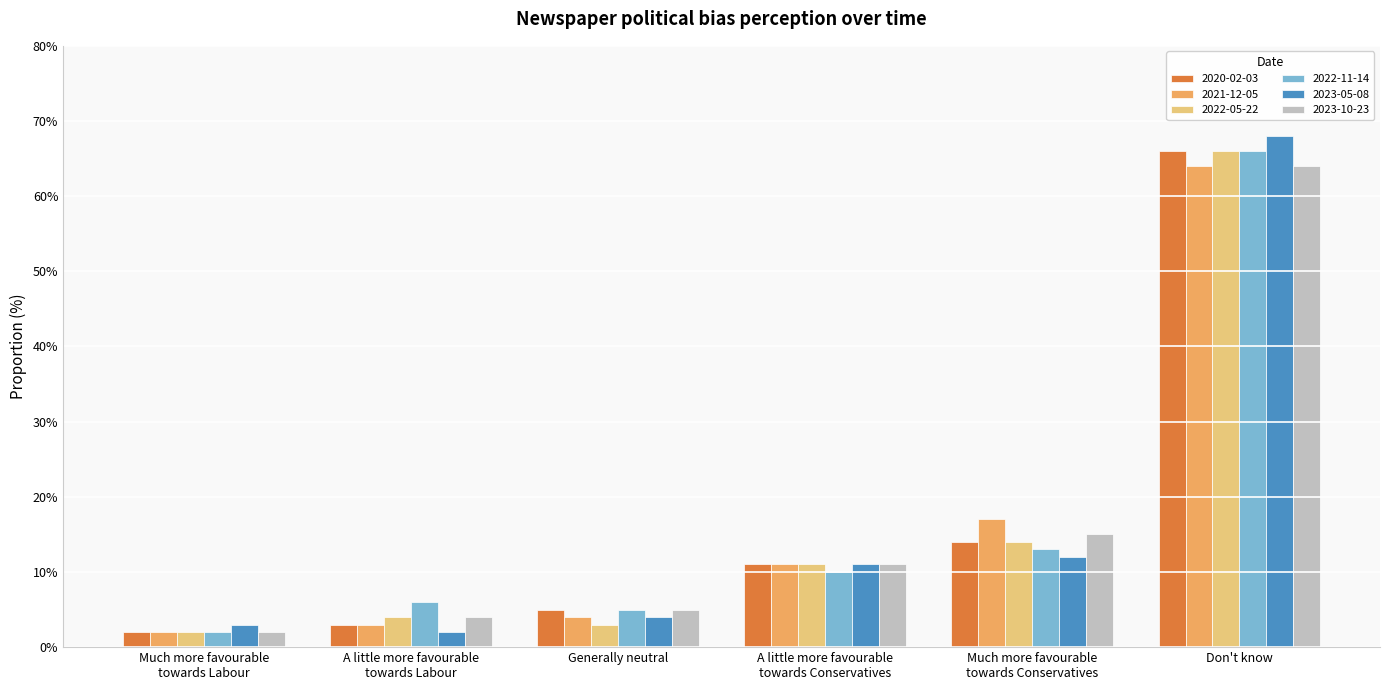

Is it true that 2023-05-08 equals 12.0 at Much more favourable
towards Conservatives?

True